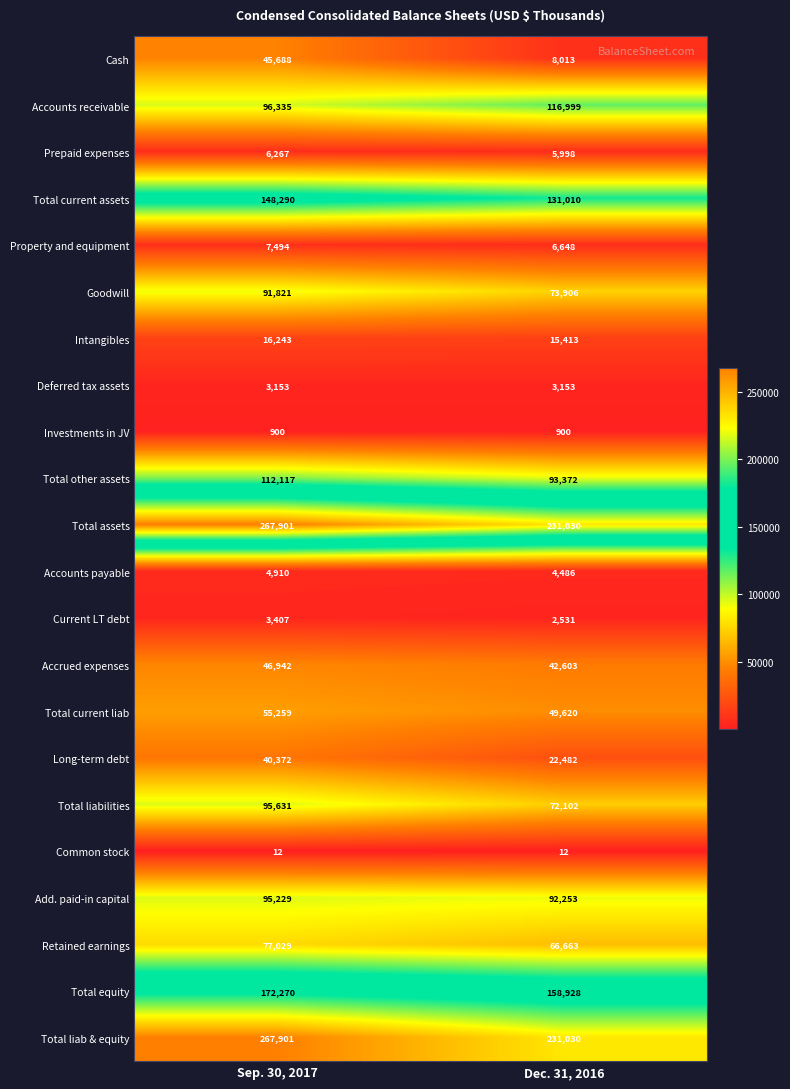

Which series has the widest spread of values?

Cash